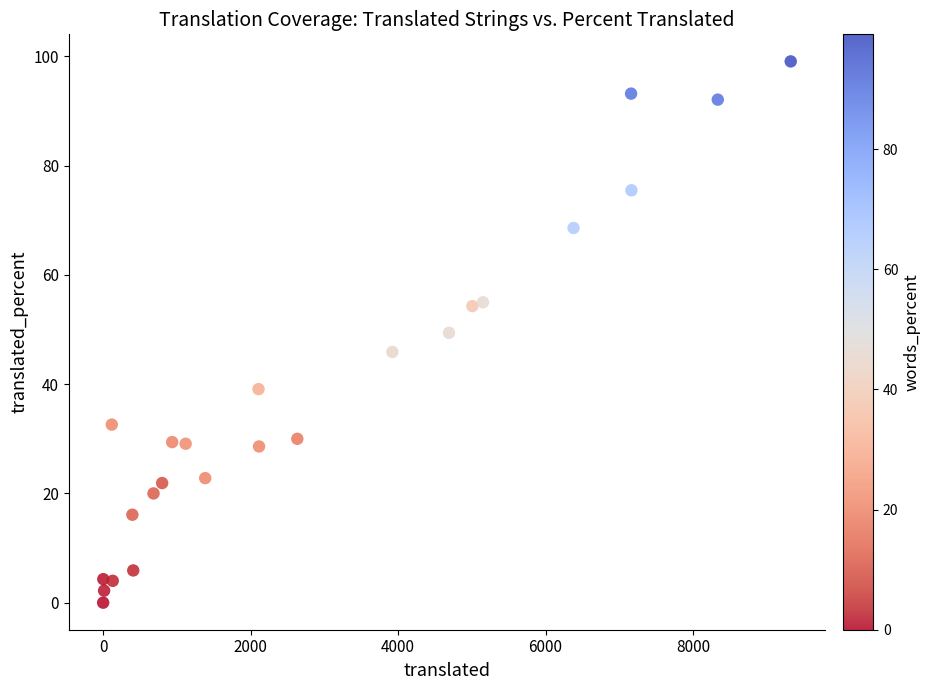

What is the range of X values (max minus min)?

9324.0